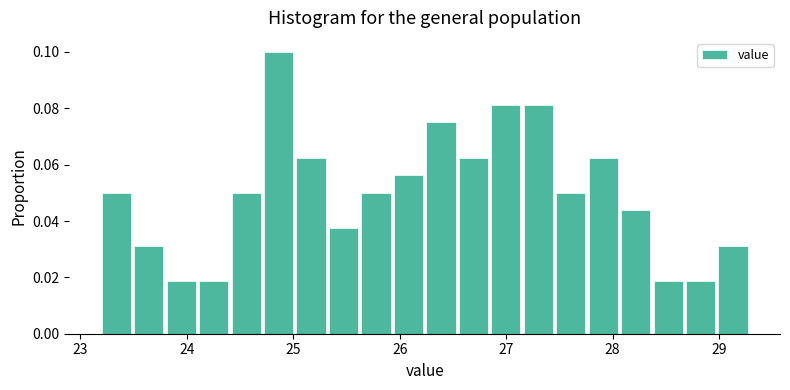

Around what value on the x-axis is the tallest bar? Give the approximate position of its centre, as read against the axis.

24.9